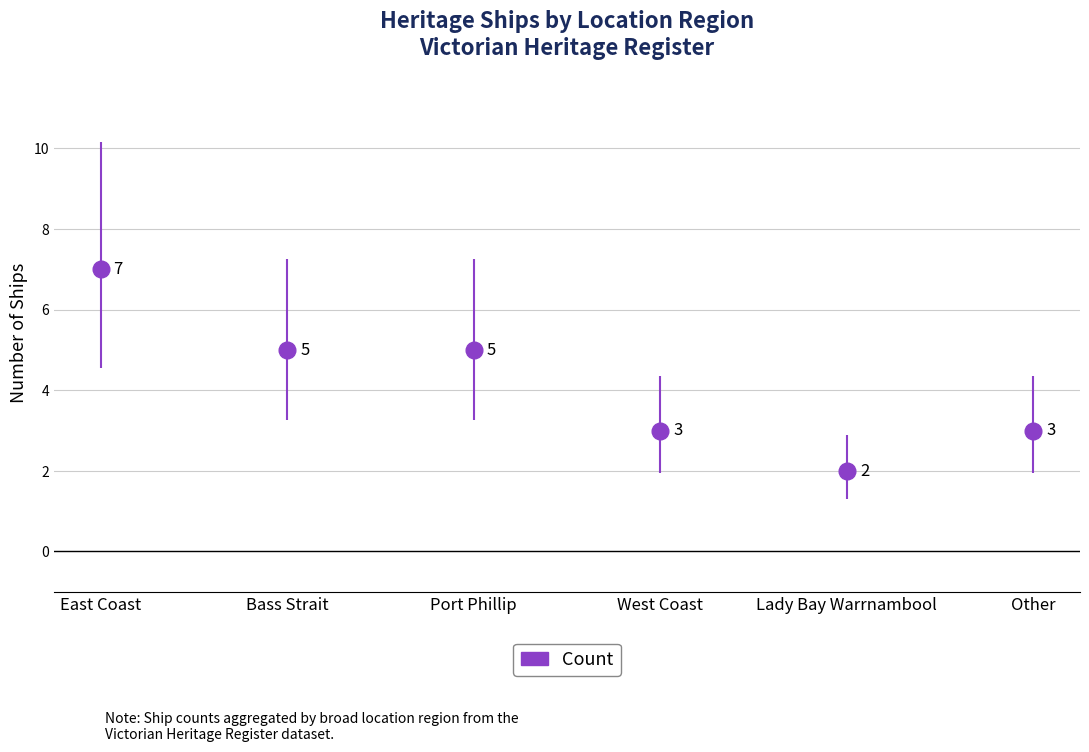

What is the sum of the values at Bass Strait and Lady Bay Warrnambool?

7